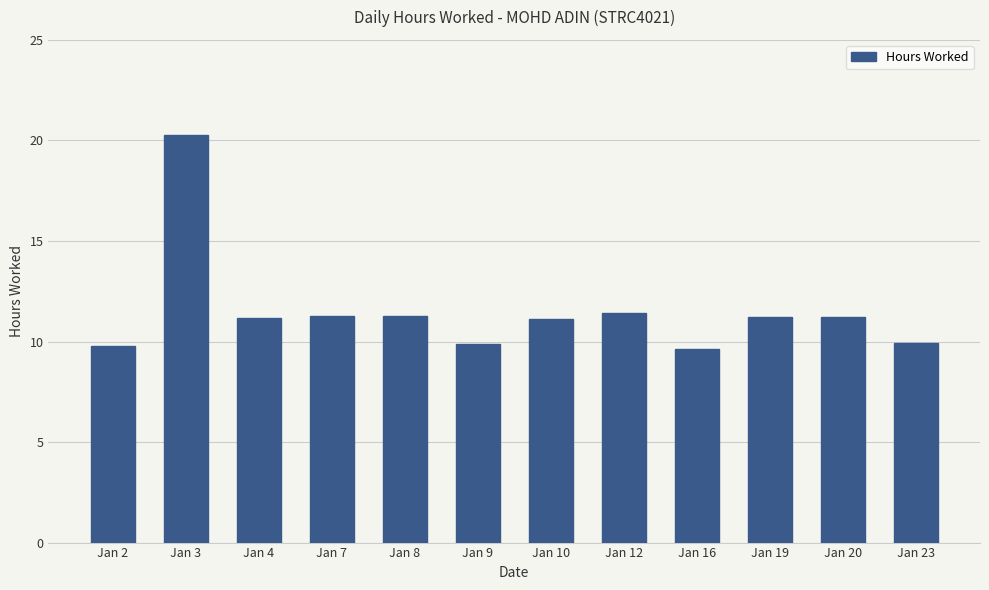

What is the change in value from Jan 3 to Jan 19?

-9.0